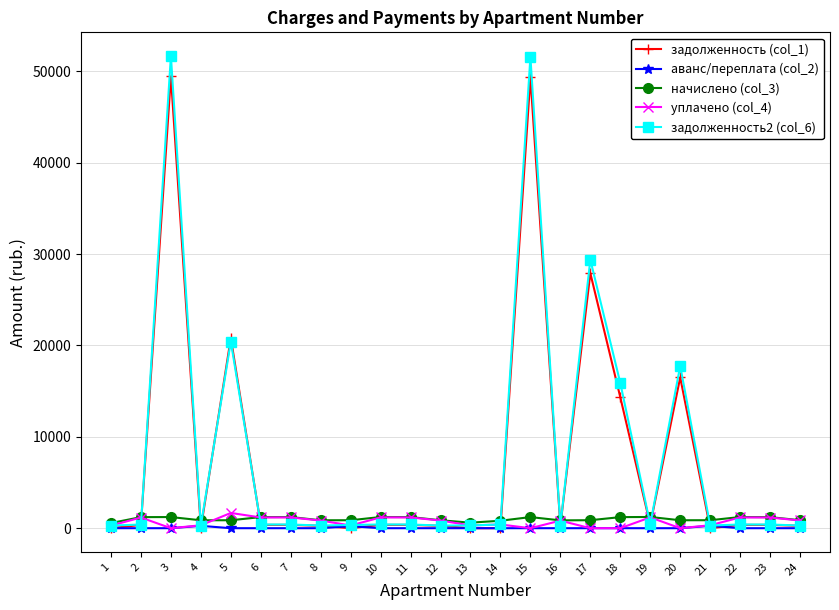

The value of начислено (col_3) at 19 is 1228.2. True or false?

True